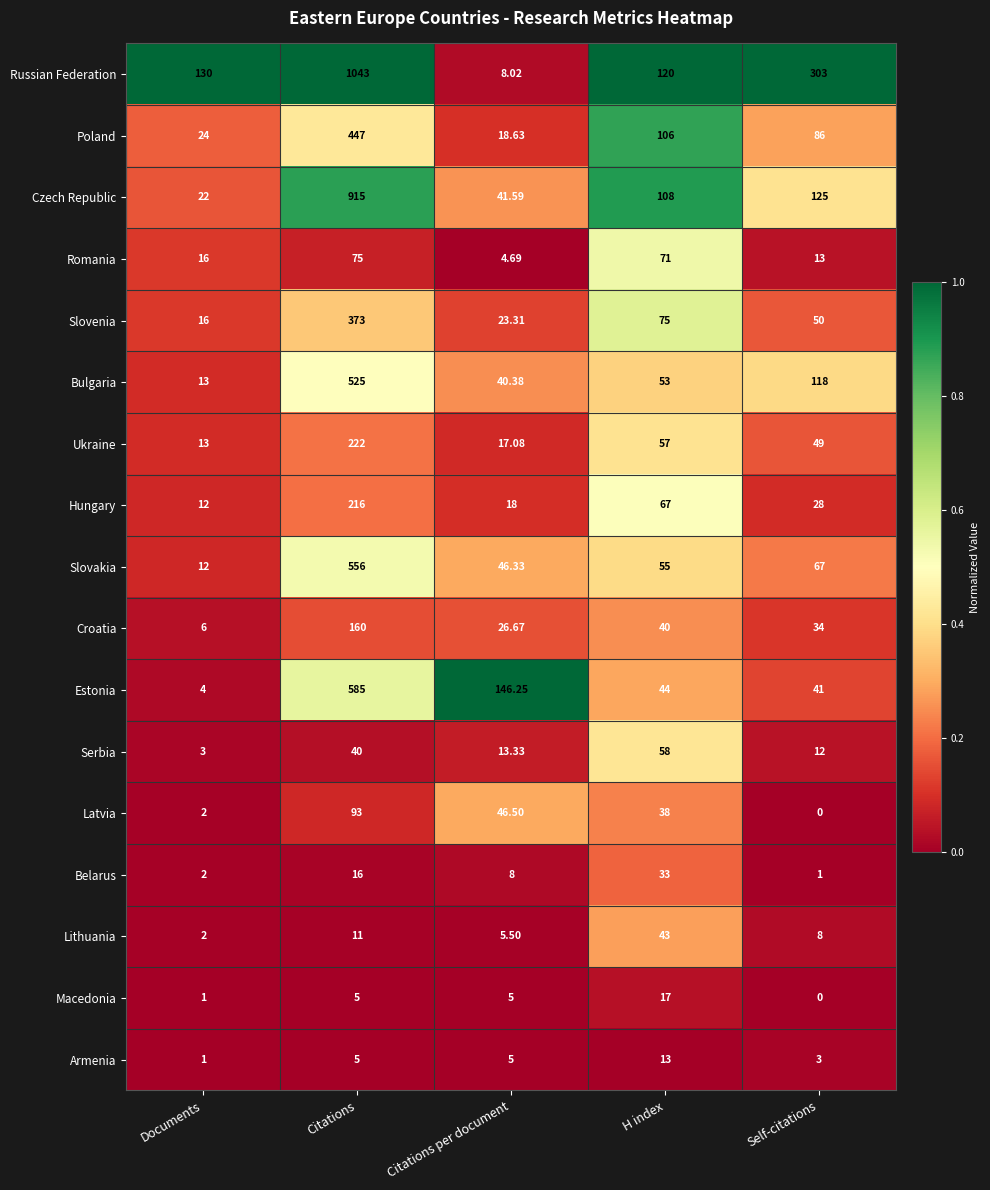

List the labels in order of Lithuania value, largest first.

H index, Citations, Self-citations, Citations per document, Documents